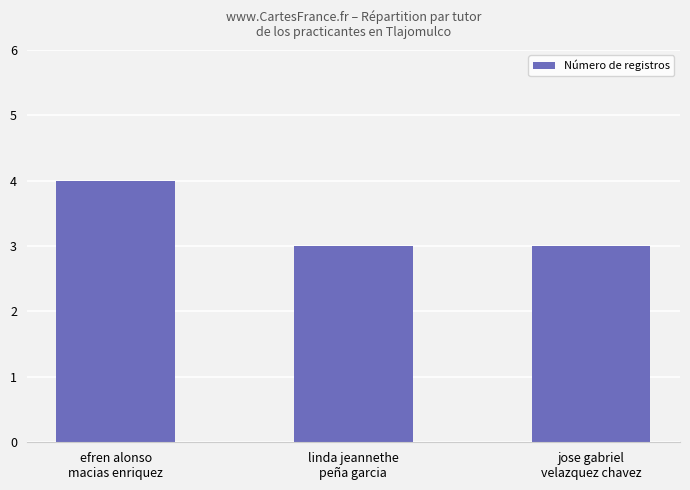

What is the maximum value shown in the chart?

4